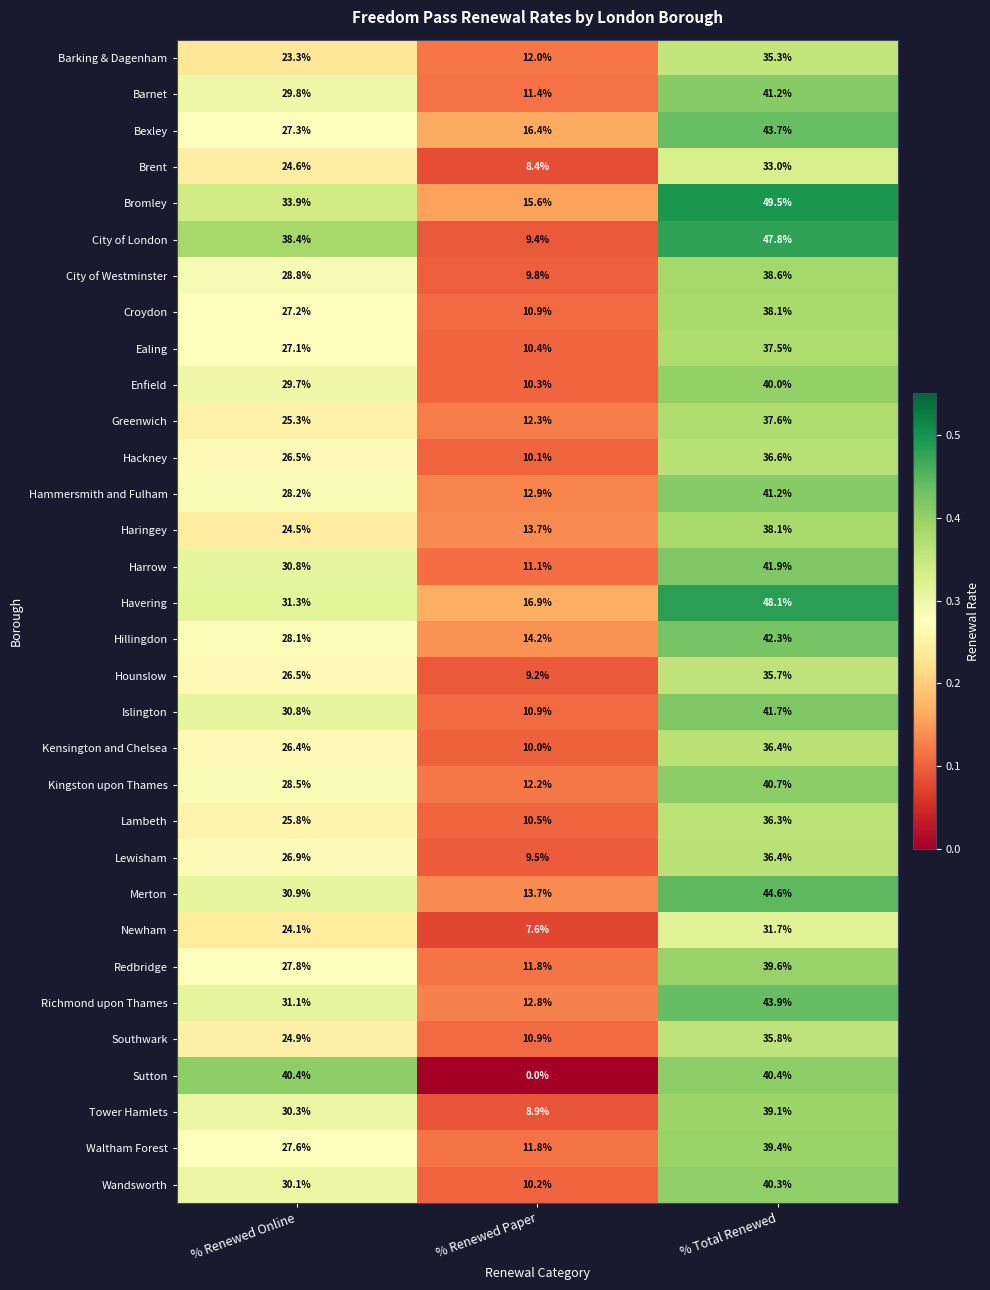

Is the value of Hillingdon at % Renewed Paper greater than the value of Richmond upon Thames at % Renewed Online?

No